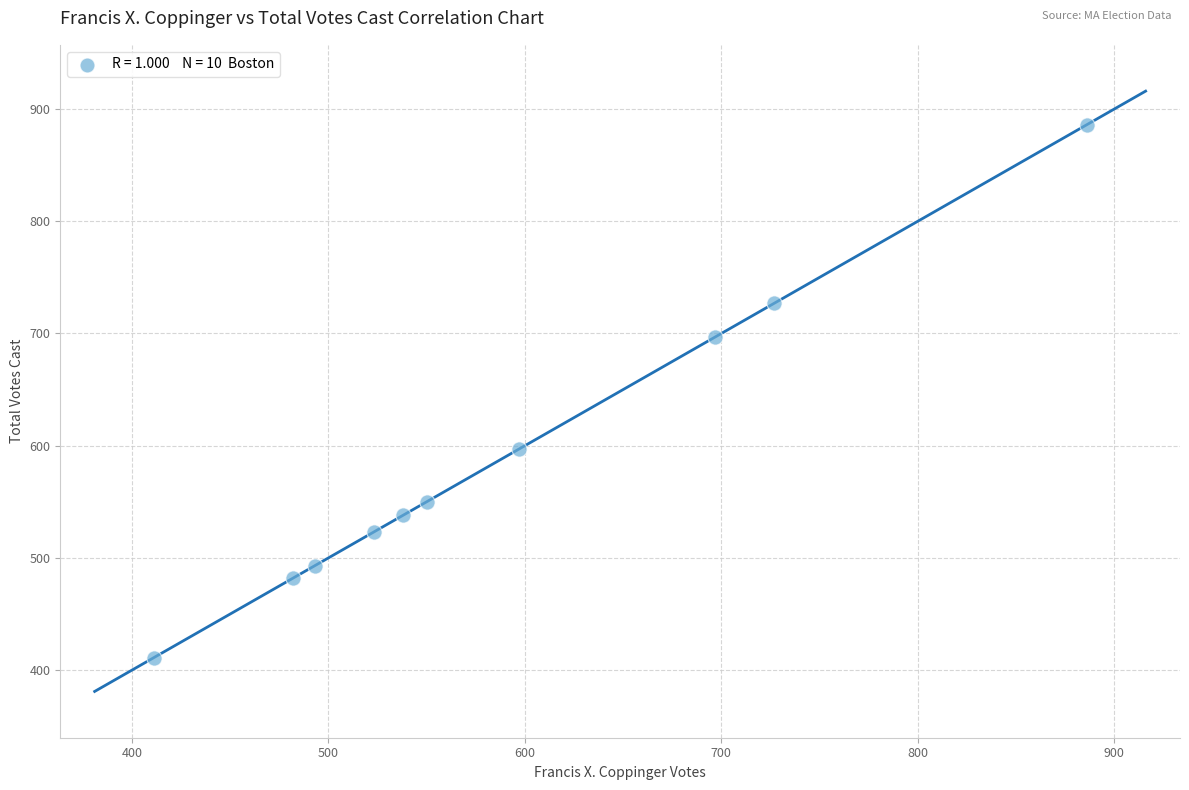

What is the range of X values (max minus min)?

475